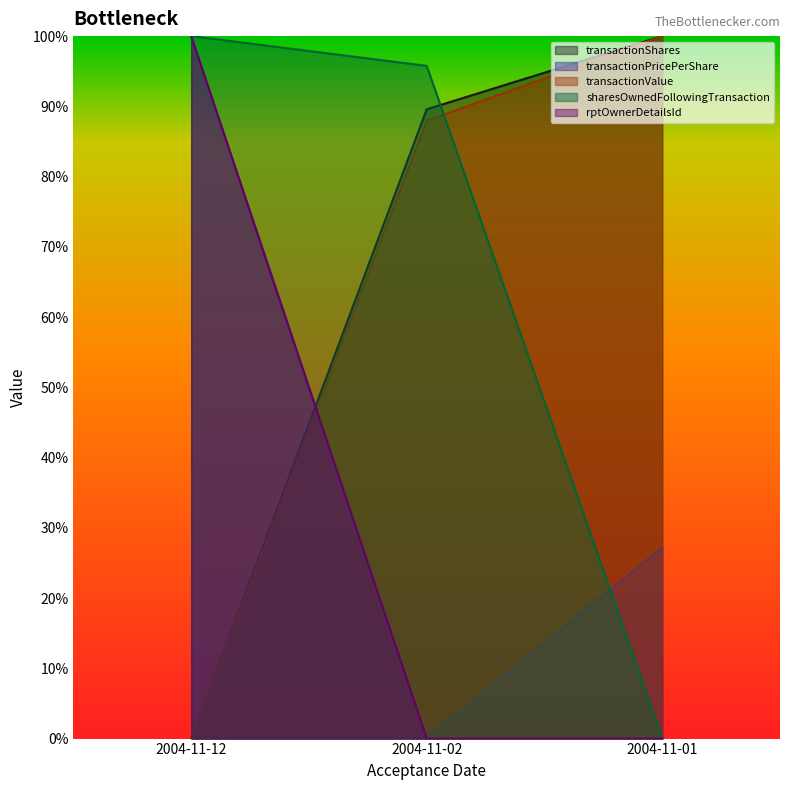

What is the total value across all series at 2004-11-01?

2.3